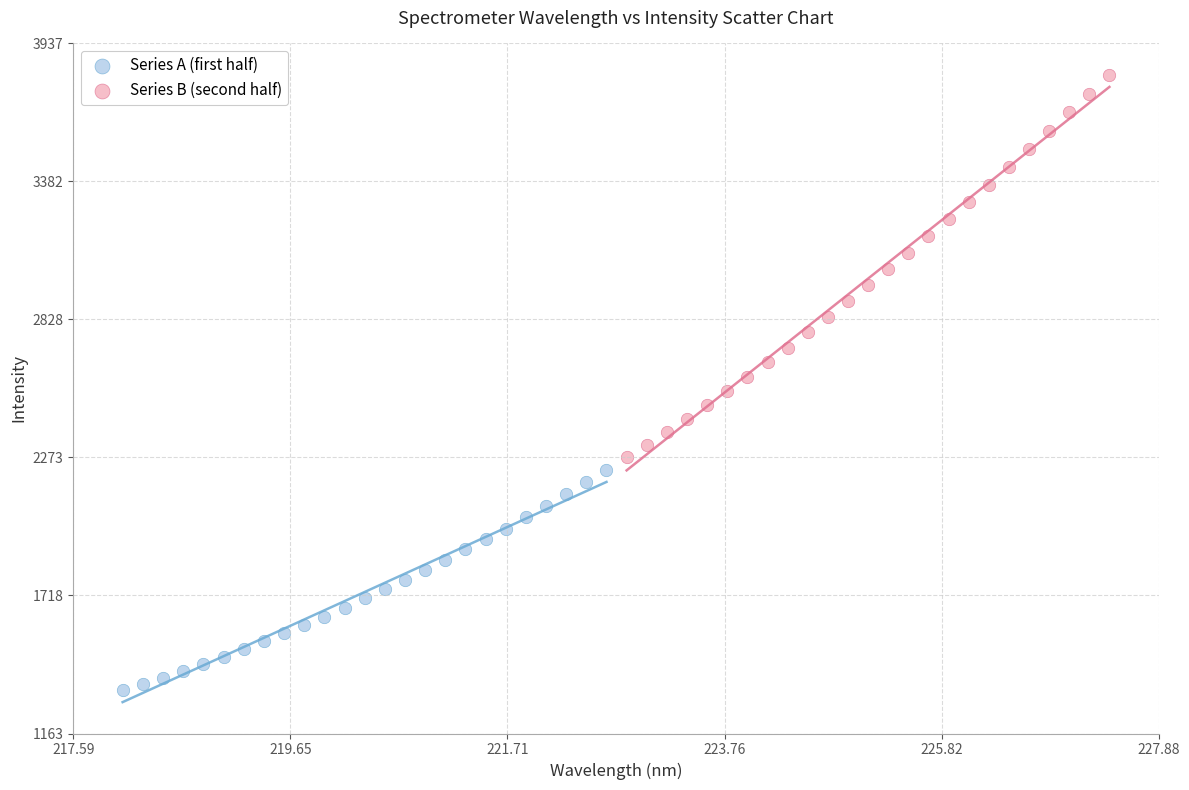

Which series has the largest Y range (max minus min)?

Series B (second half)